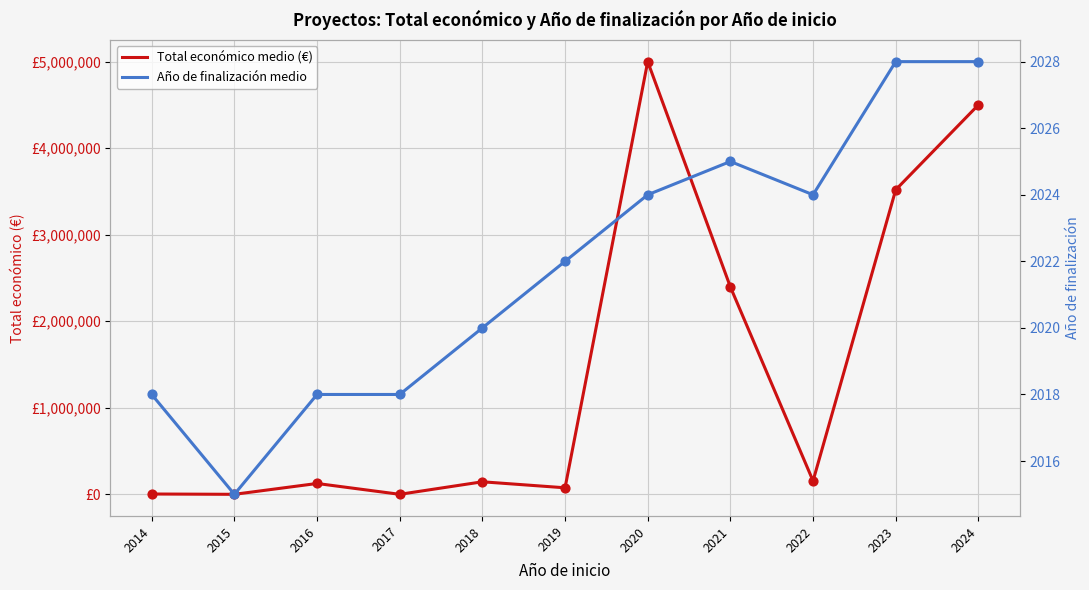

Which series reaches the minimum Y coordinate?

Total económico medio (€)